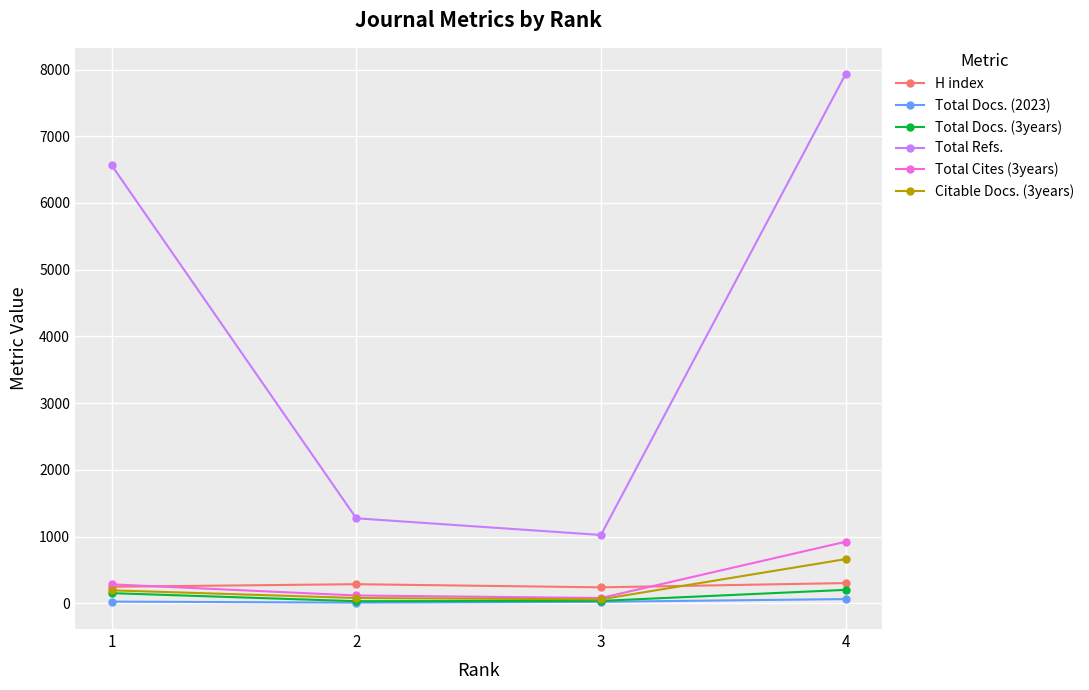

What is the greatest value displayed?

7930